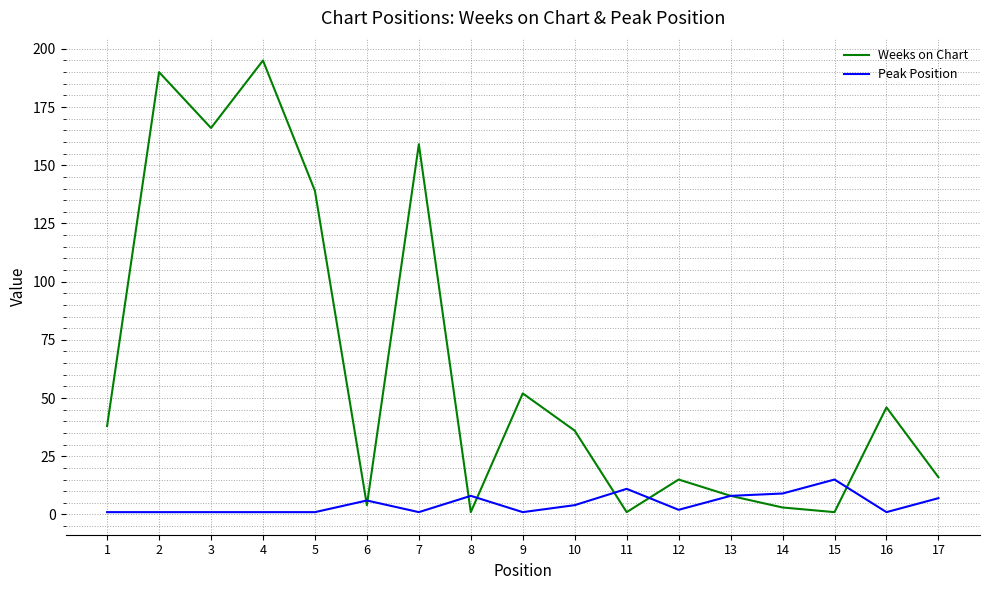

What is the maximum value shown in the chart?

195